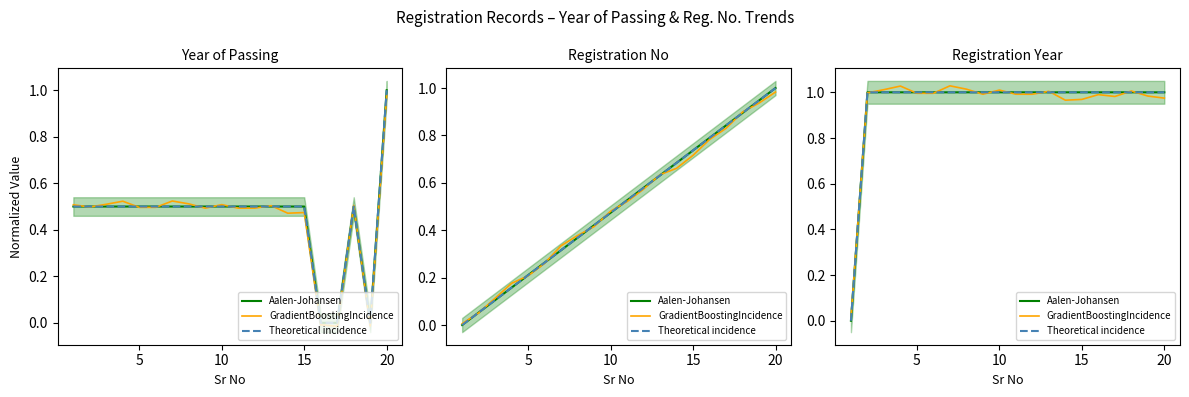

Is it true that Aalen-Johansen equals 0.7 at 6?

False